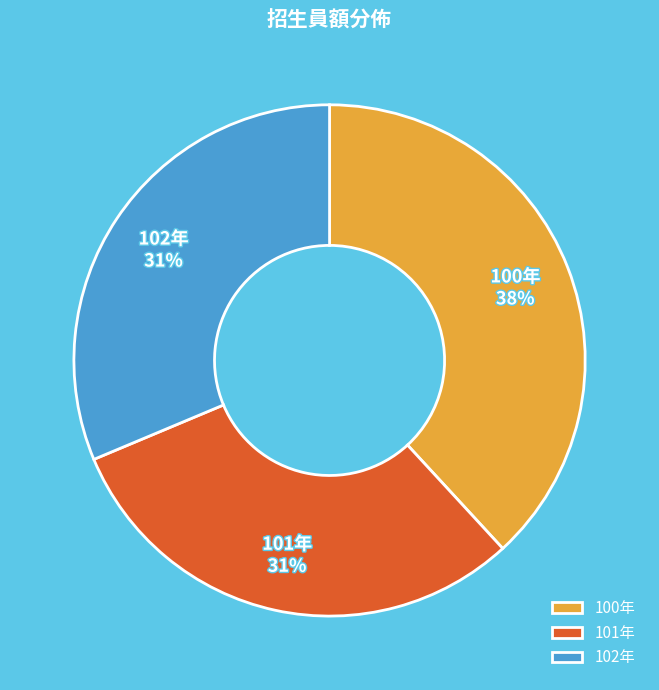

What percentage is the 101年 slice, to the nearest percent?

31%